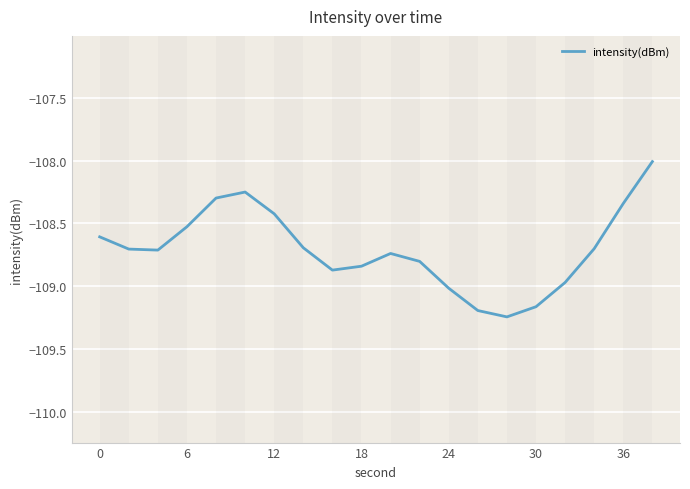

What is the maximum value shown in the chart?

-108.0